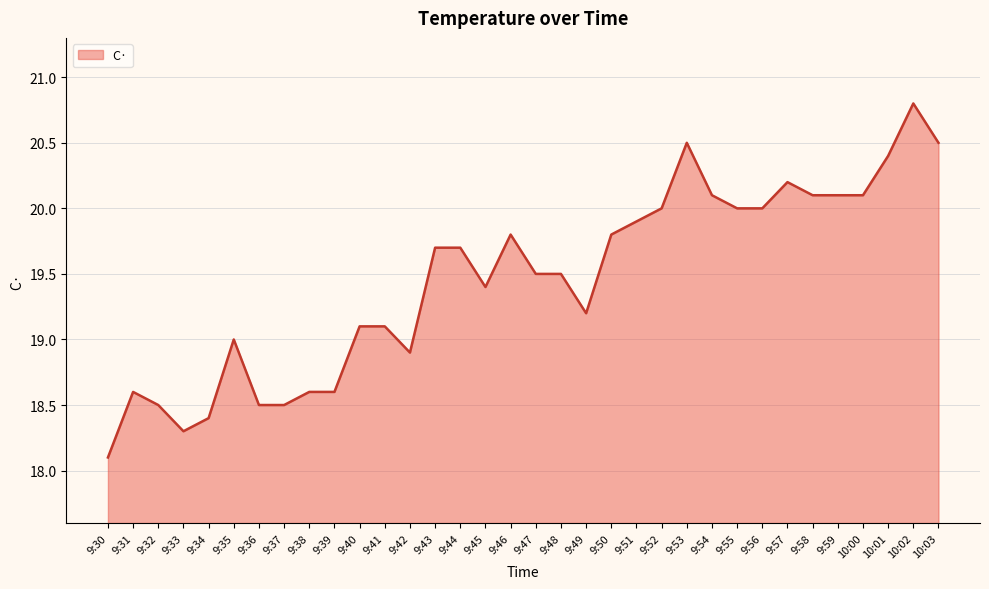

Which label corresponds to the largest value in the chart?

10:02